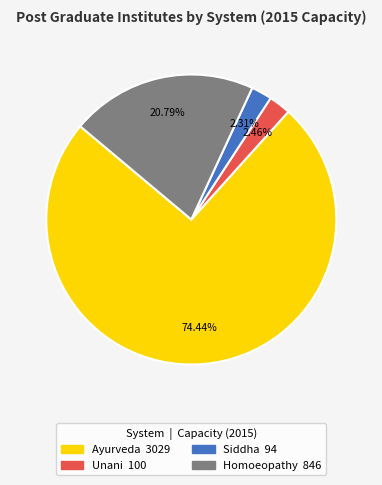

Which has a higher value, Homoeopathy or Siddha?

Homoeopathy